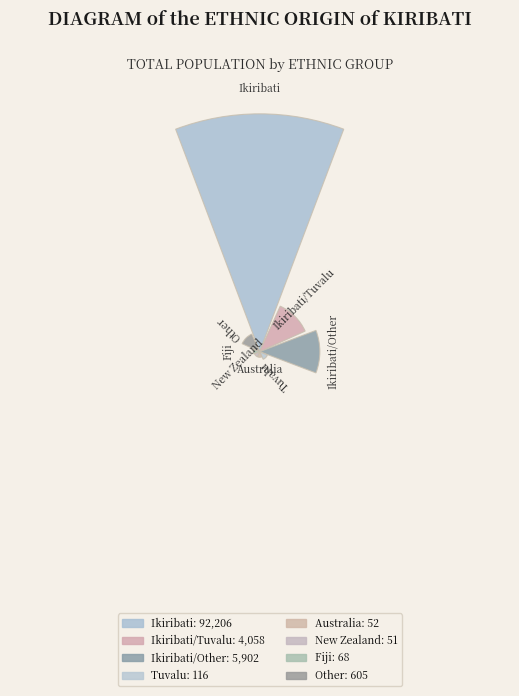

True or false: Ikiribati/Other accounts for 1% of the total.

False